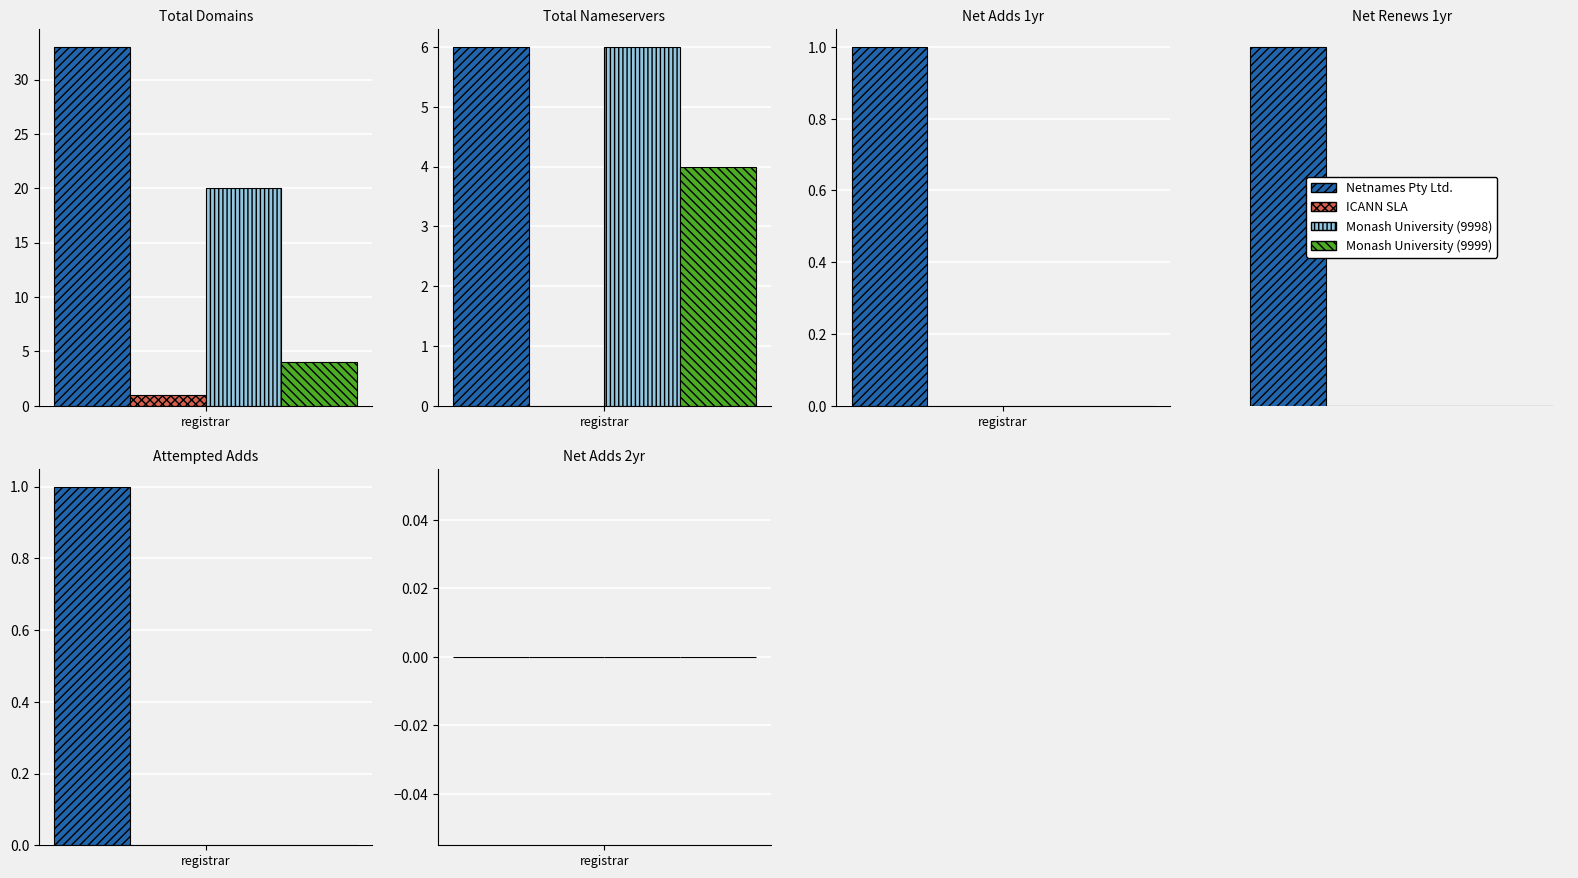

True or false: total-domains has a value of 20 at Monash University (9998).

True